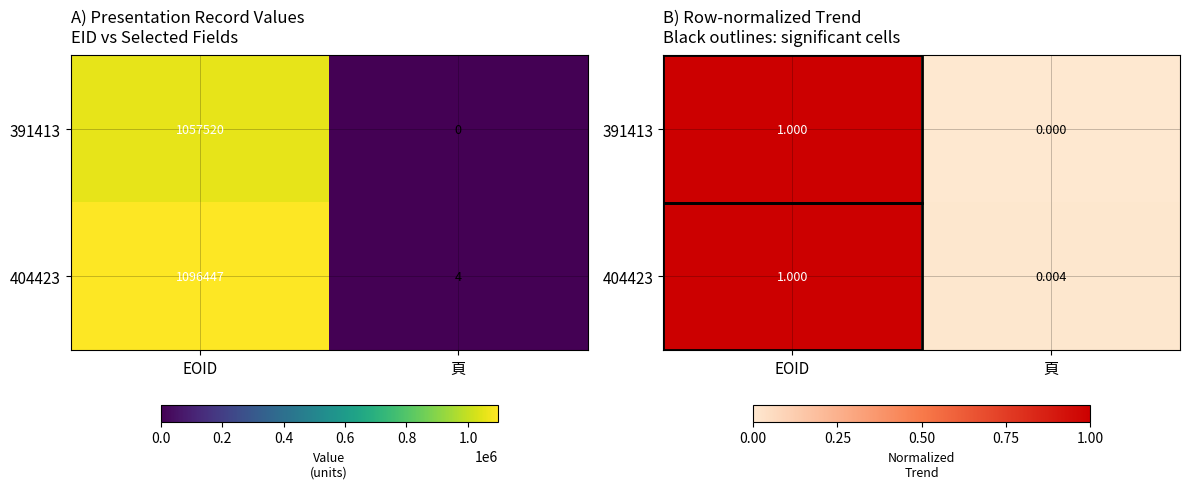

At which category is the sum across all series the highest?

EOID